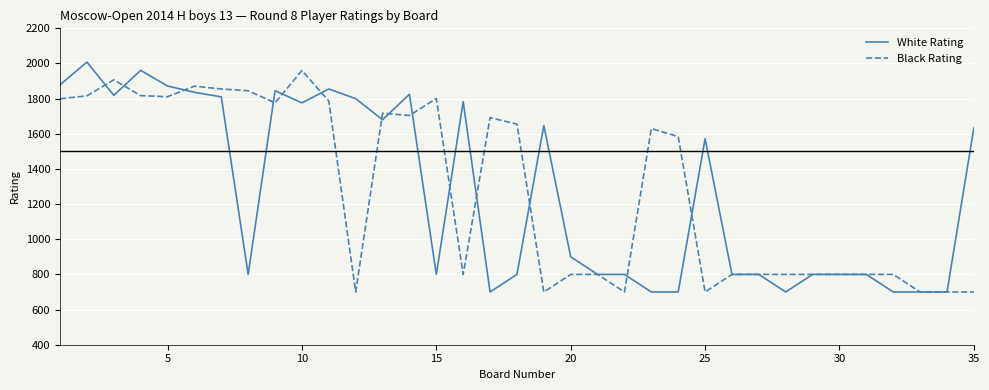

Which series has the largest total across all categories?

Black Rating